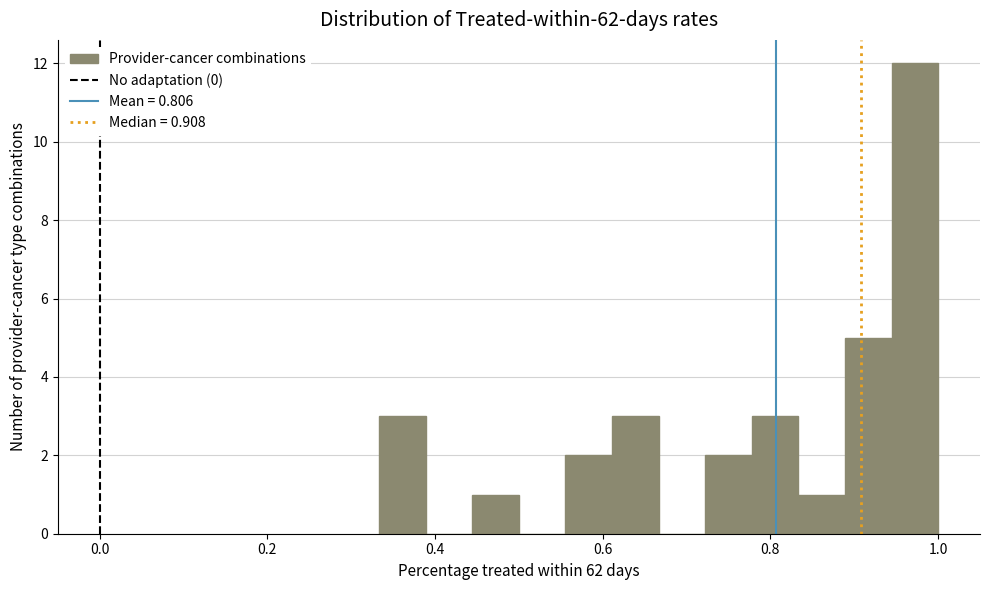

Around what value on the x-axis is the tallest bar? Give the approximate position of its centre, as read against the axis.

0.98